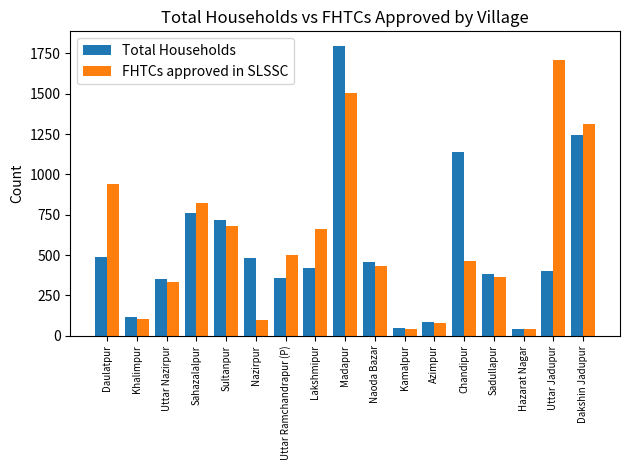

At which label does Total Households first exceed 420?

Daulatpur